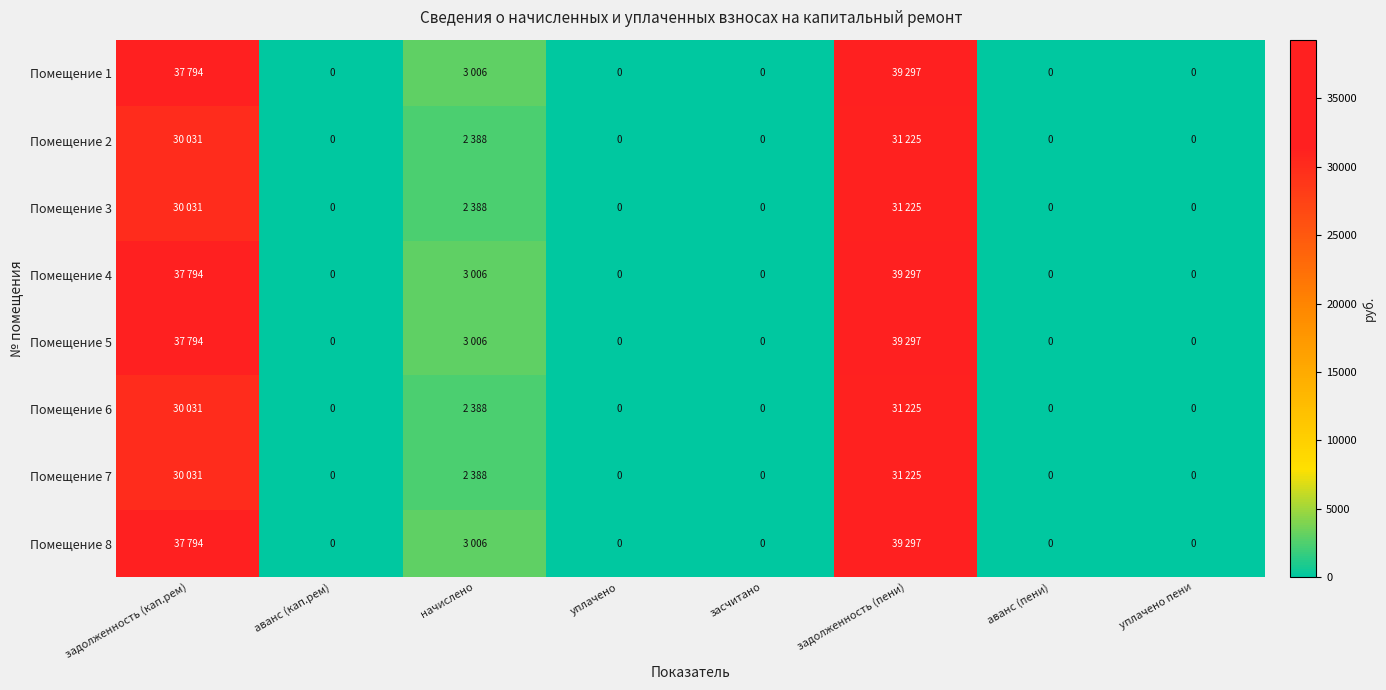

How many series are shown in this chart?

8